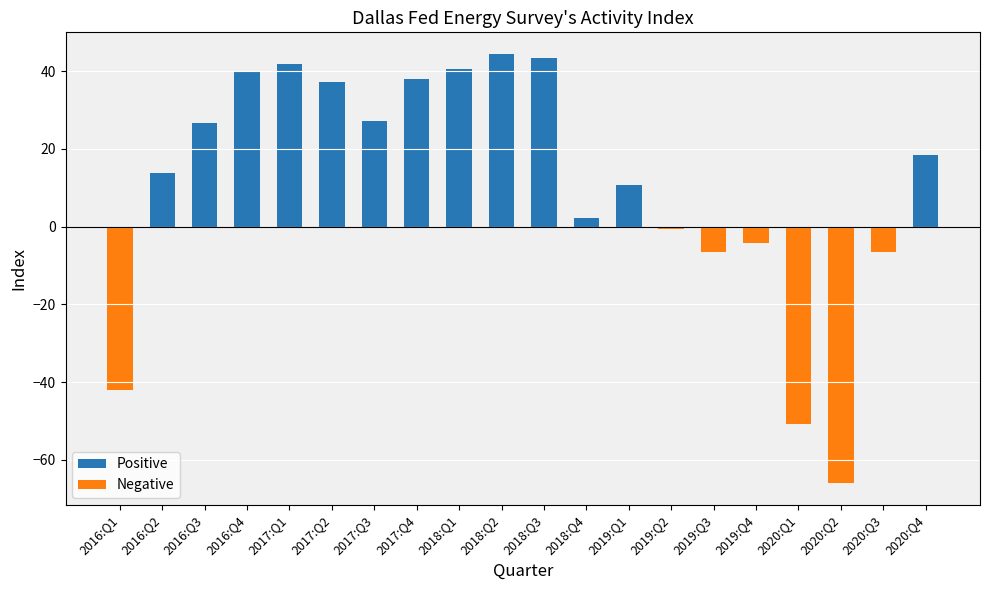

At which category does the chart reach its peak across all series?

2018:Q2